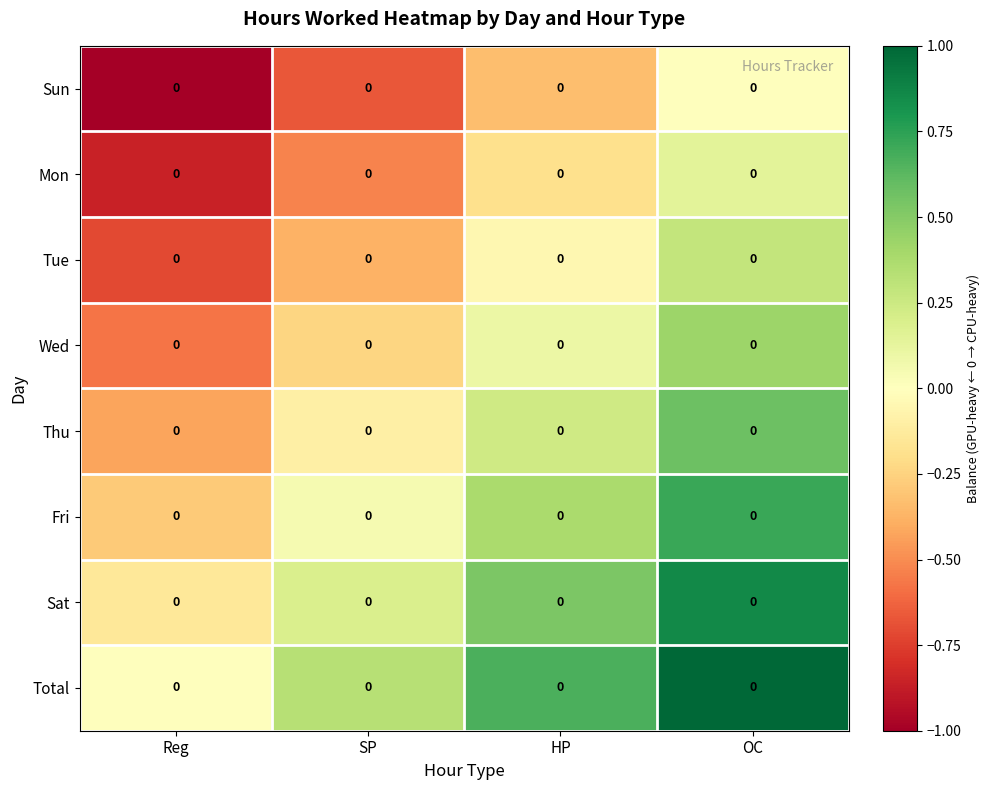

What is the approximate value of Wed at OC?

0.4